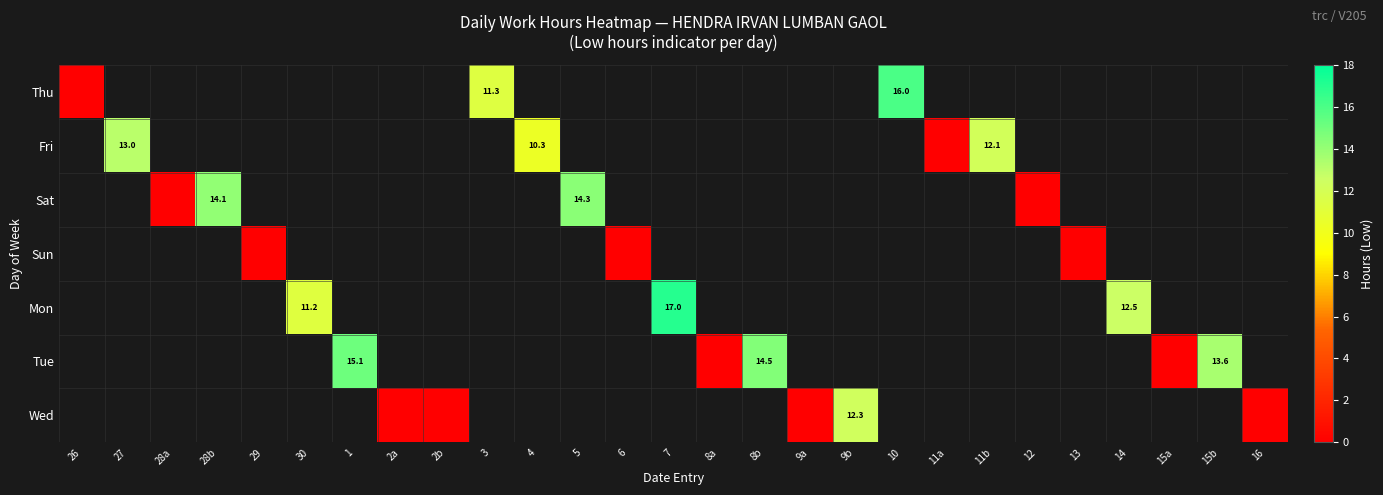

How many series are shown in this chart?

7